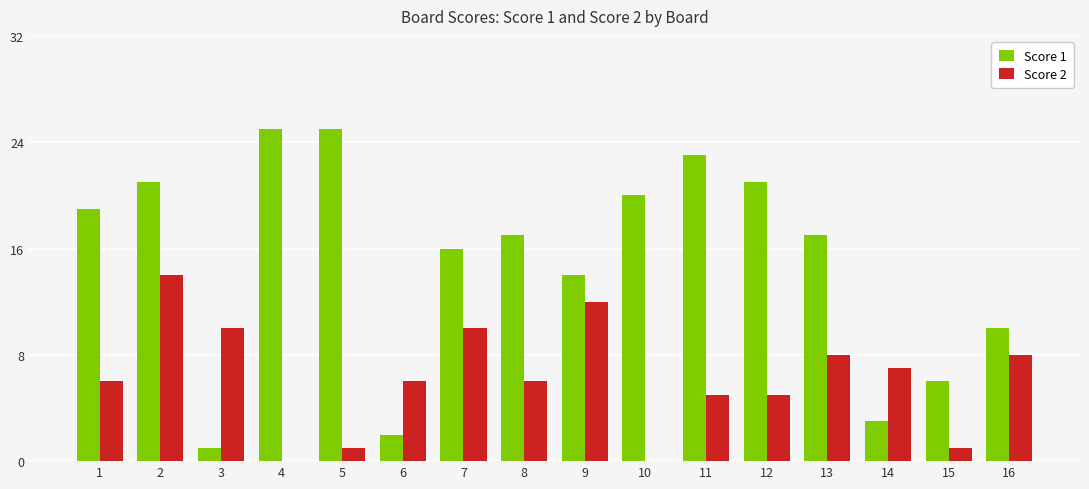

Which series changed the most between 8 and 16?

Score 1